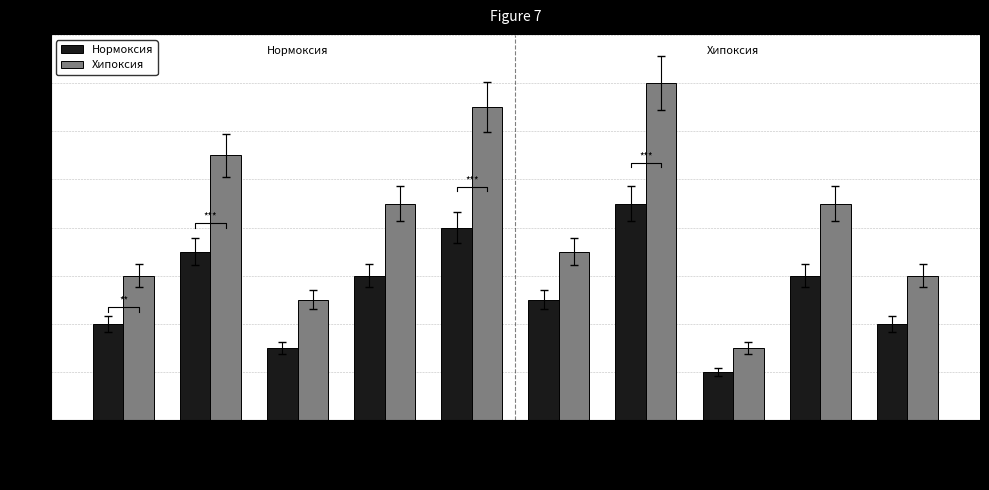

What are all the series names shown in the legend?

Нормоксия, Хипоксия